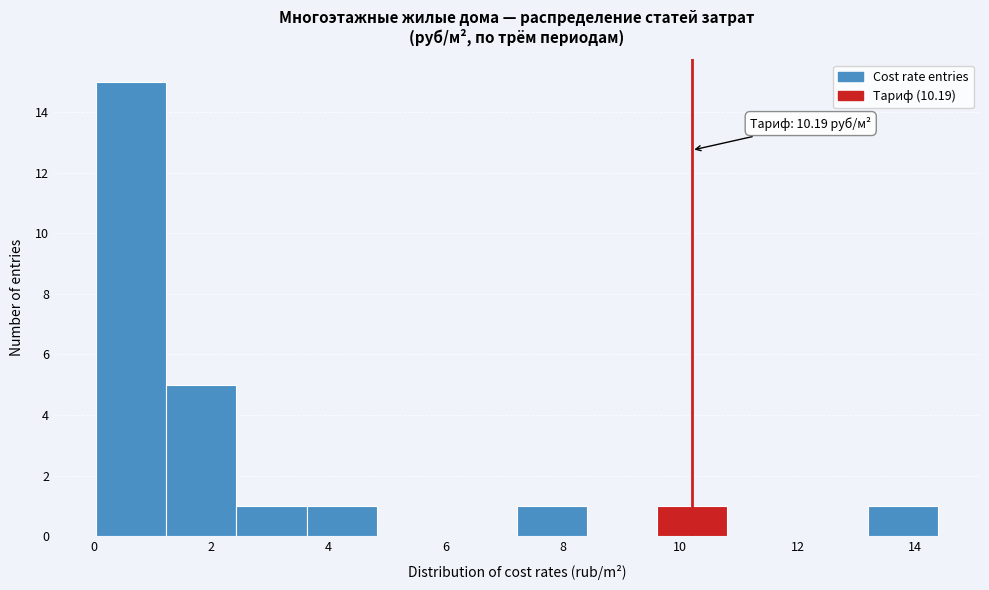

Over which range of the x-axis is the bar tallest?

0.0 to 1.2